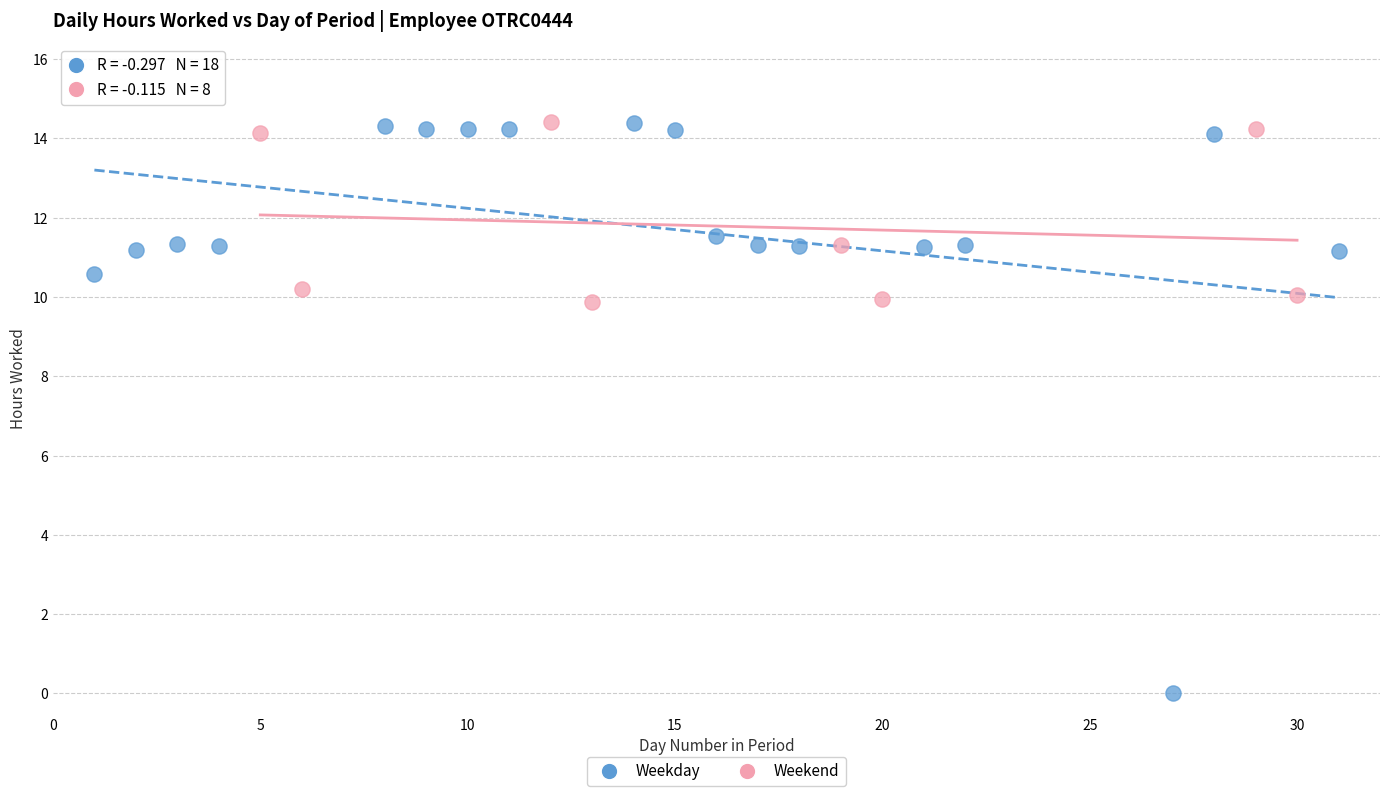

Which series contains the lowest Y value?

Weekday